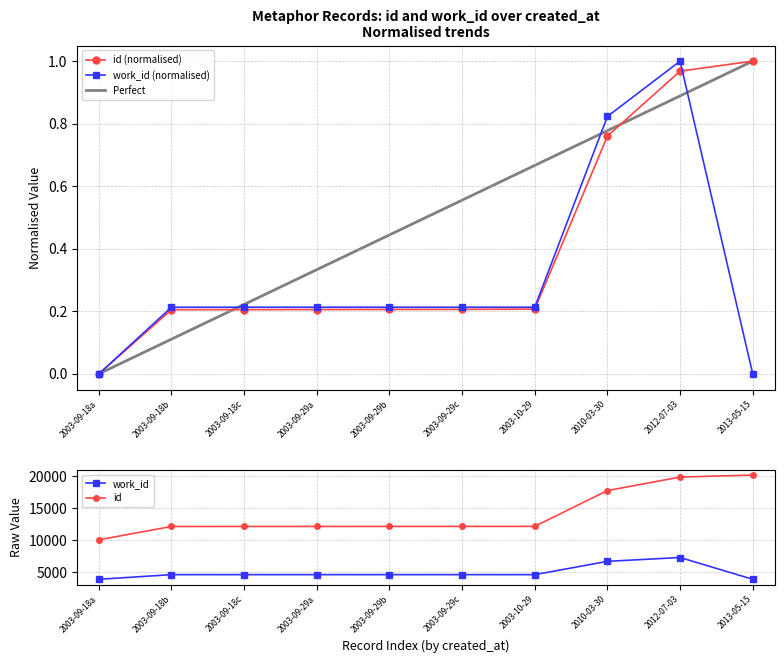

At which label does id (normalised) reach its minimum?

2003-09-18a